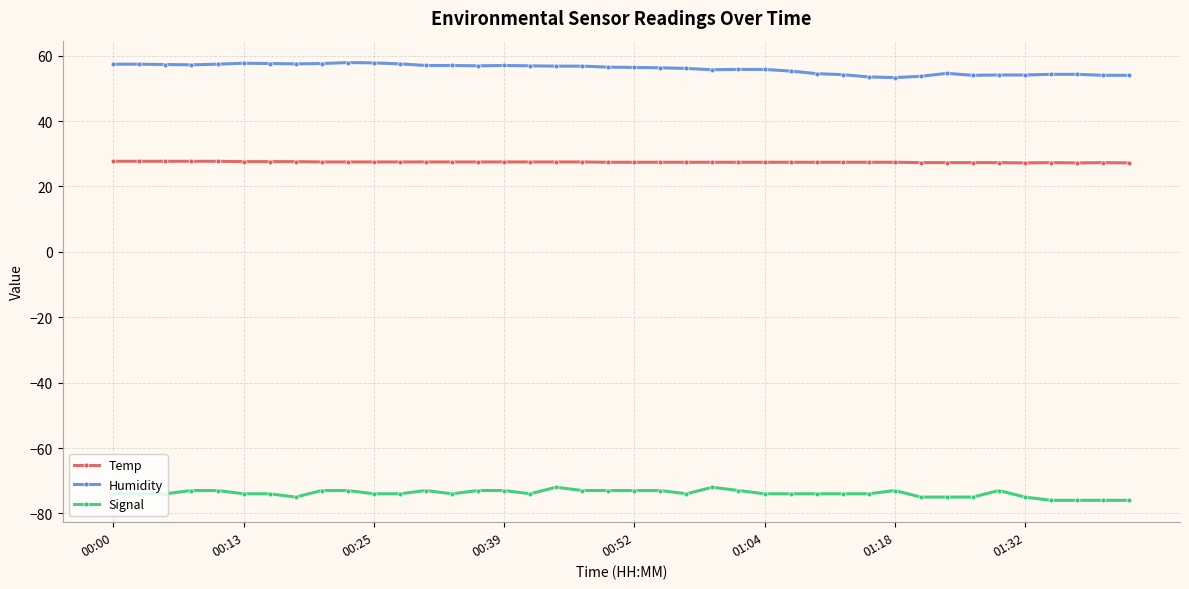

What is the value of the Humidity point at the 5th from the left?

57.4